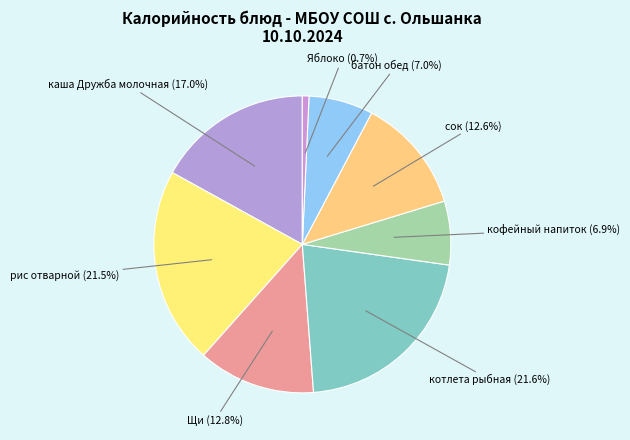

Which category has the smallest portion of the pie?

Яблоко